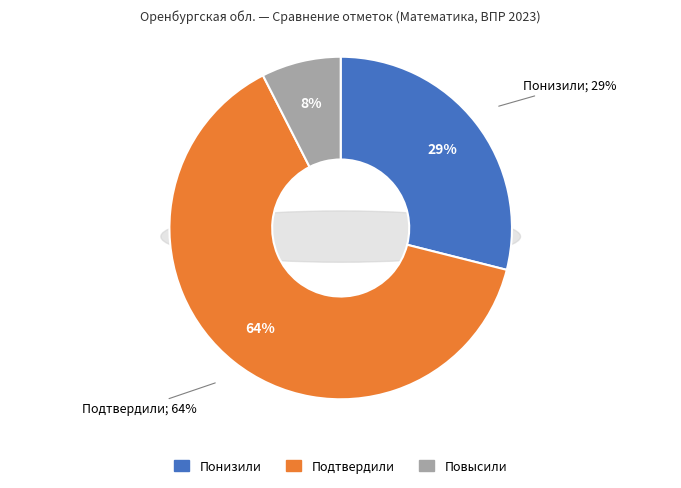

The Подтвердили slice represents 76% of the pie. True or false?

False